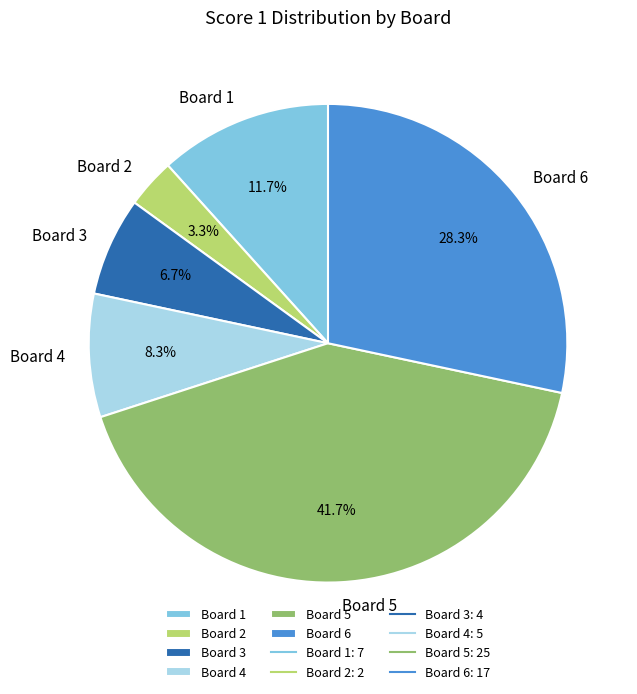

The Board 5 slice represents 42% of the pie. True or false?

True